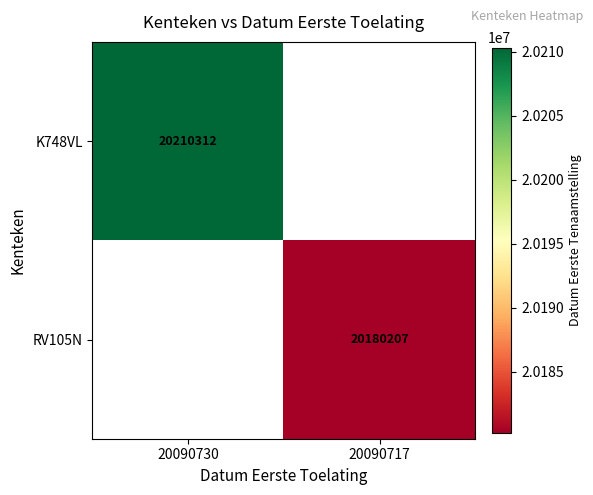

The K748VL series shows 31372494.2 at 20090730. True or false?

False